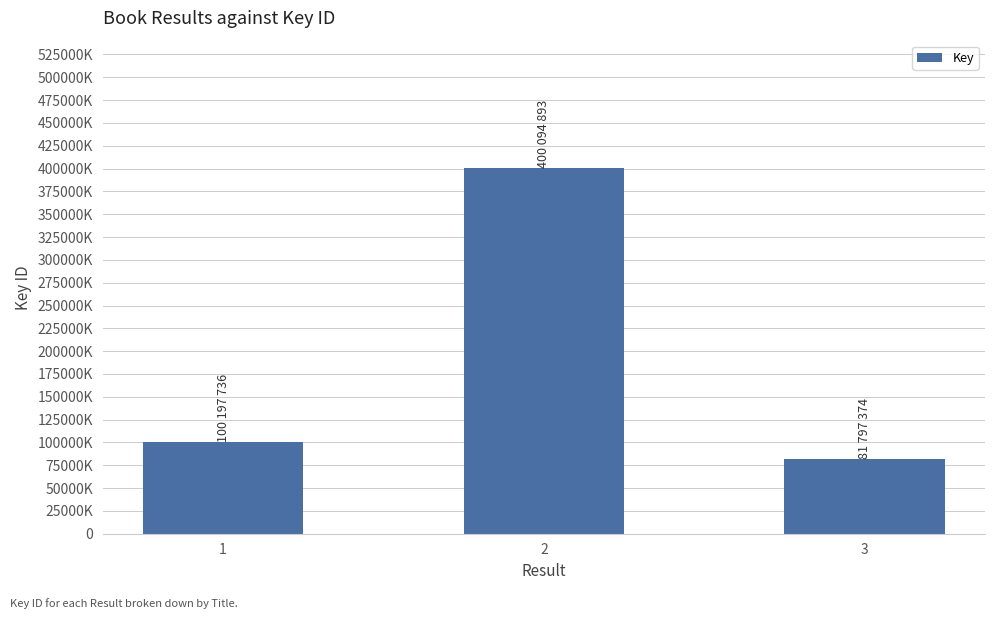

Rank the categories by value from highest to lowest.

2, 1, 3